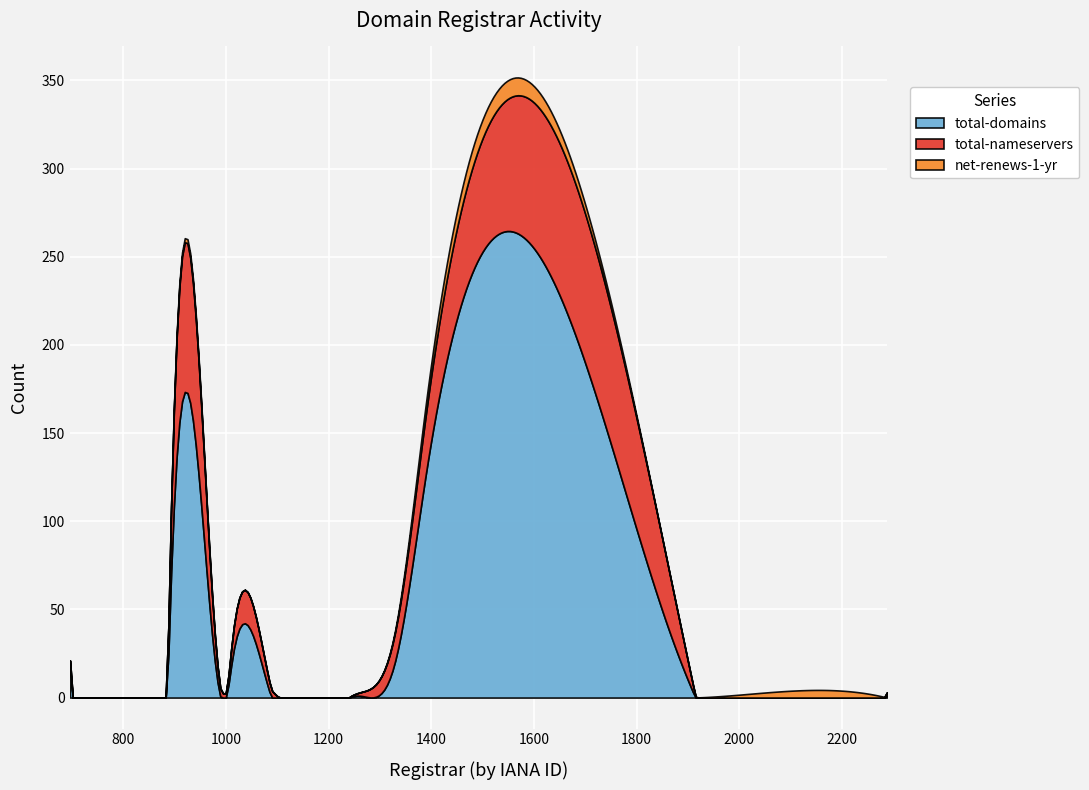

What is the maximum value for total-domains?

264.6